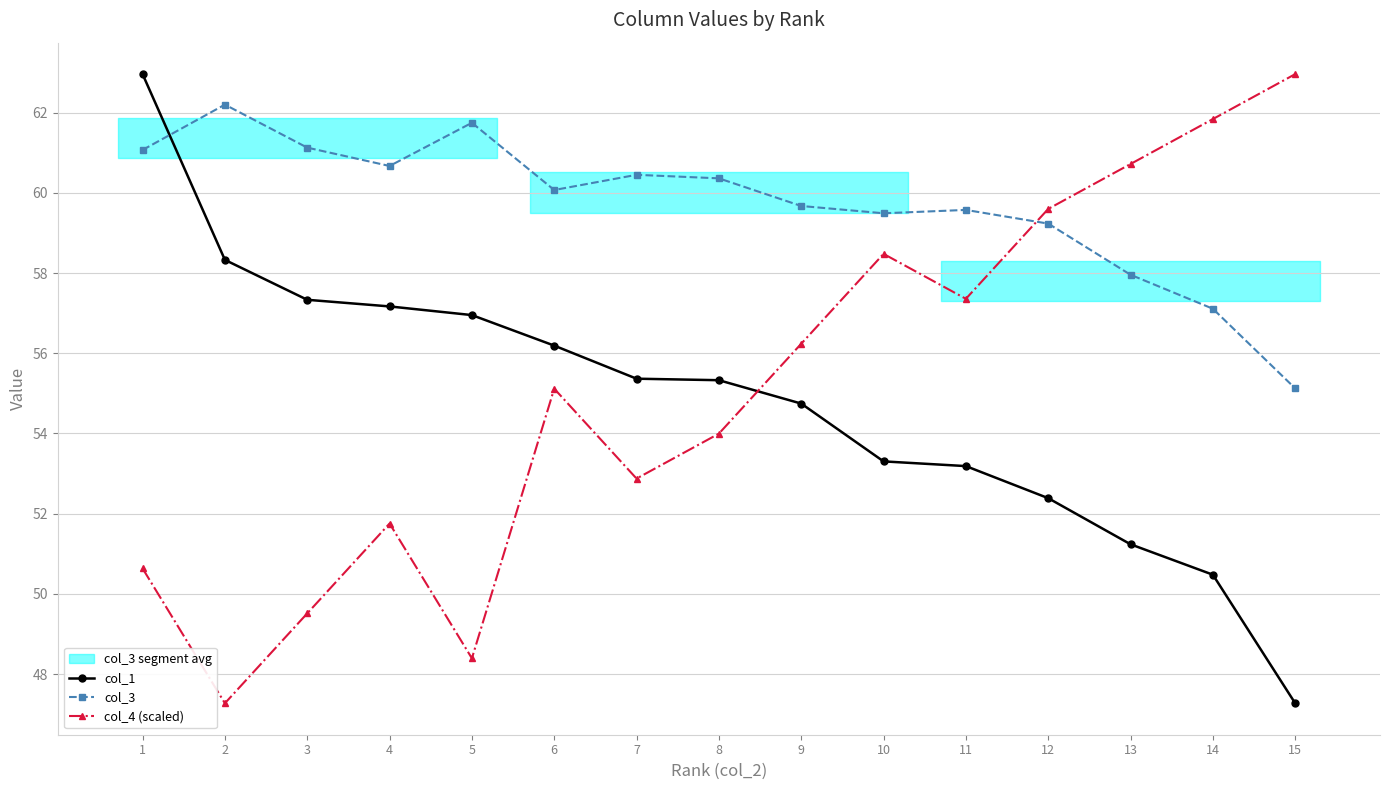

At how many categories does at least one series exceed 56?

15